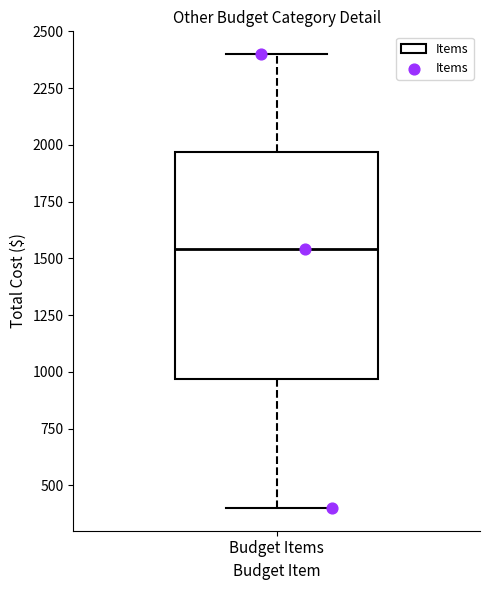

Where is the lower edge of the box for Budget Items on the y-axis? The values are not printed on the chart, so give them approximately, as read against the axis.

950